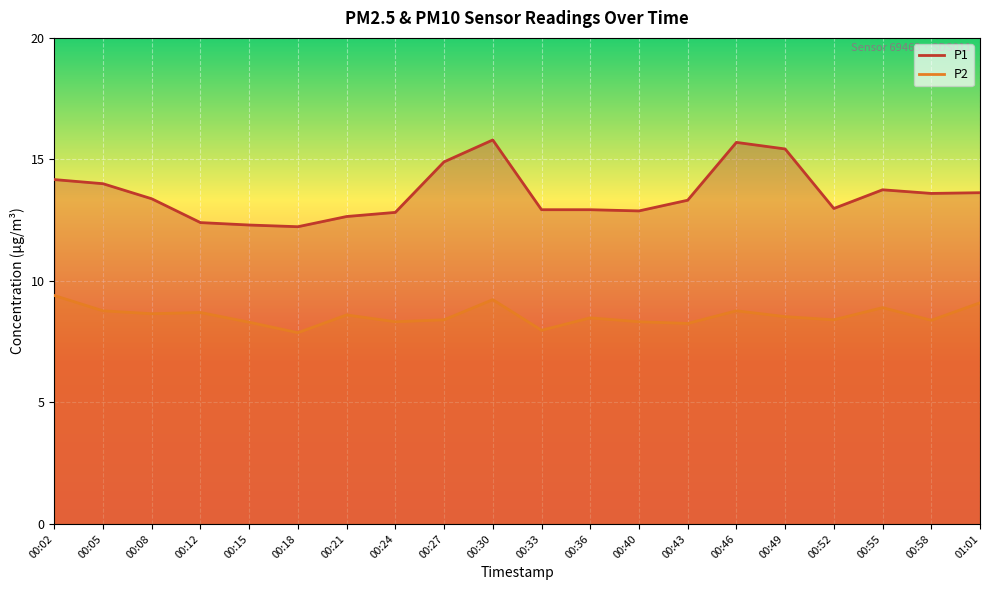

How many interior local peaks does the P2 series have?

6